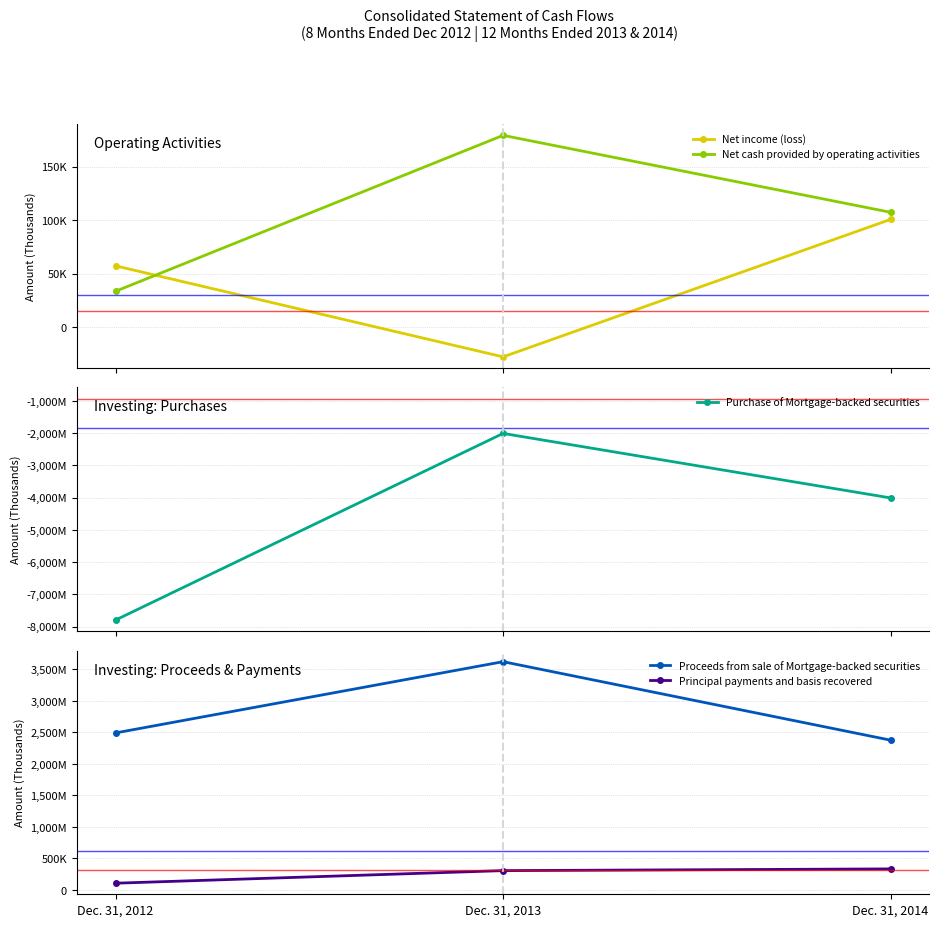

Rank the series by their maximum value, from lowest to highest.

Purchase of Mortgage-backed securities, Net income (loss), Net cash provided by operating activities, Principal payments and basis recovered, Proceeds from sale of Mortgage-backed securities